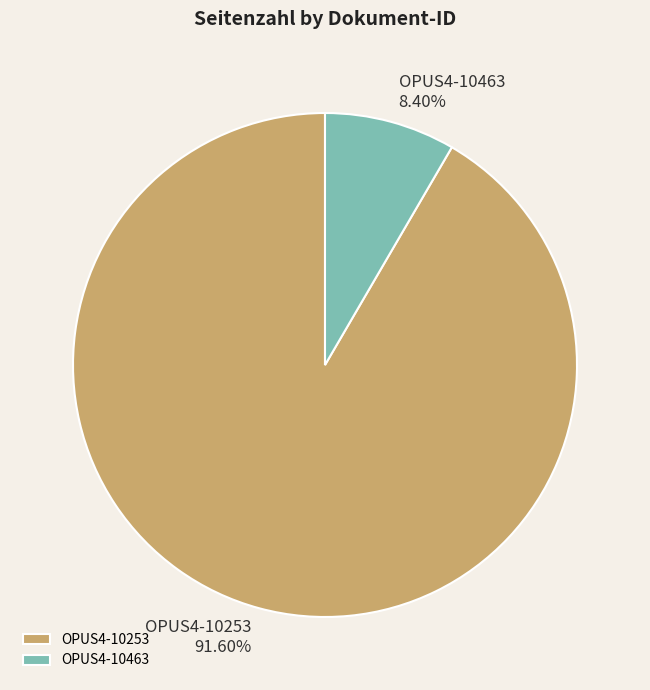

Approximately how many times larger is the value at OPUS4-10463 compared to OPUS4-10253?

0.1